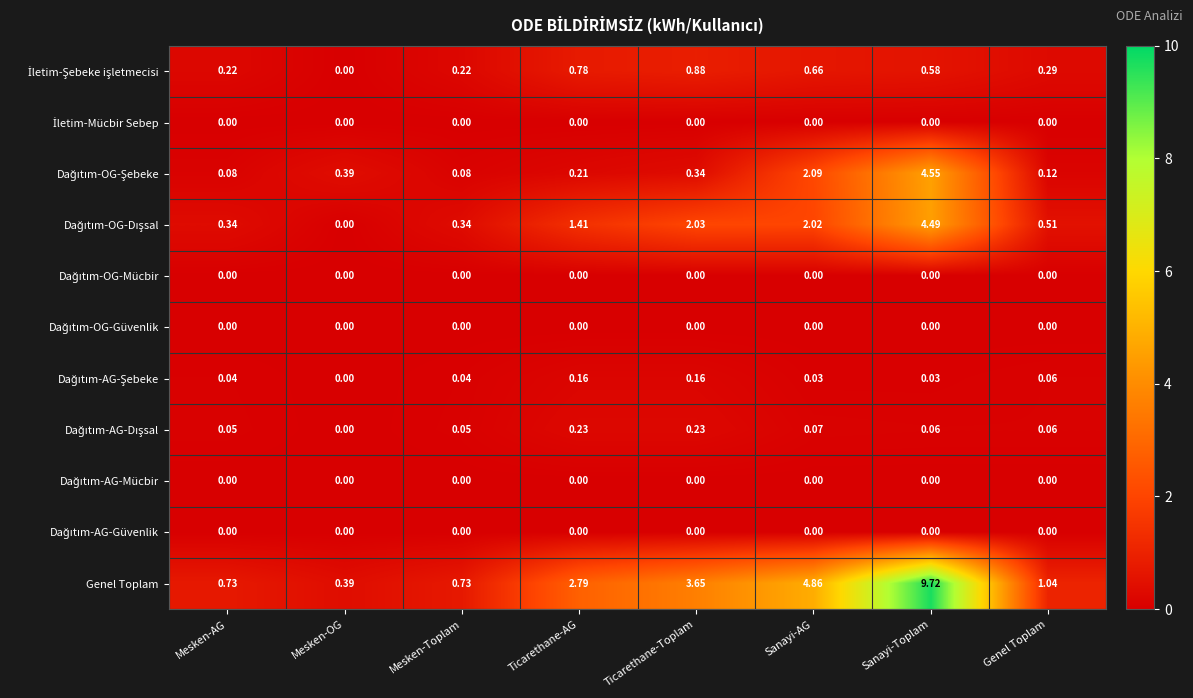

Which series has the largest total across all categories?

Genel Toplam